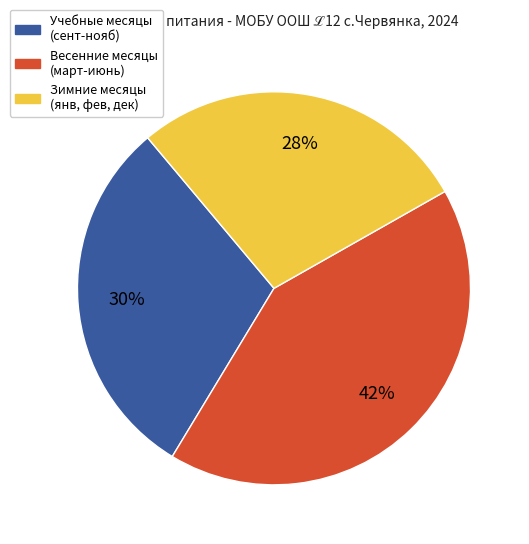

To the nearest percent, what is the difference between the largest and smallest slice percentages?

14%